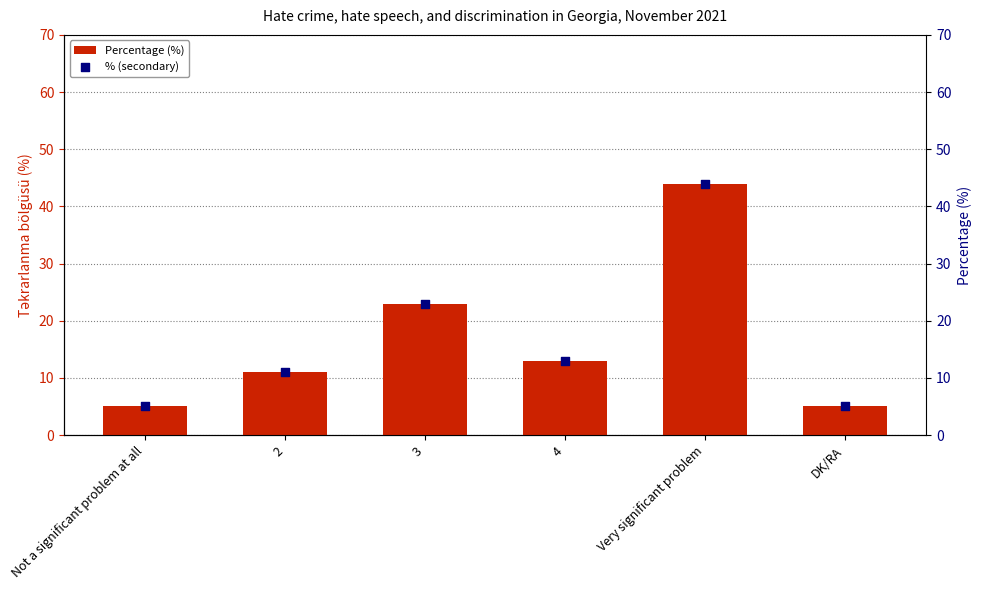

Which series has the widest spread of Y values?

Percentage (%)